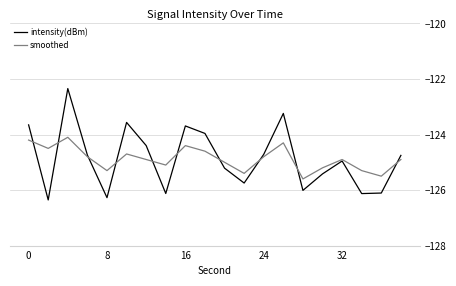

What are all the series names shown in the legend?

intensity(dBm), smoothed